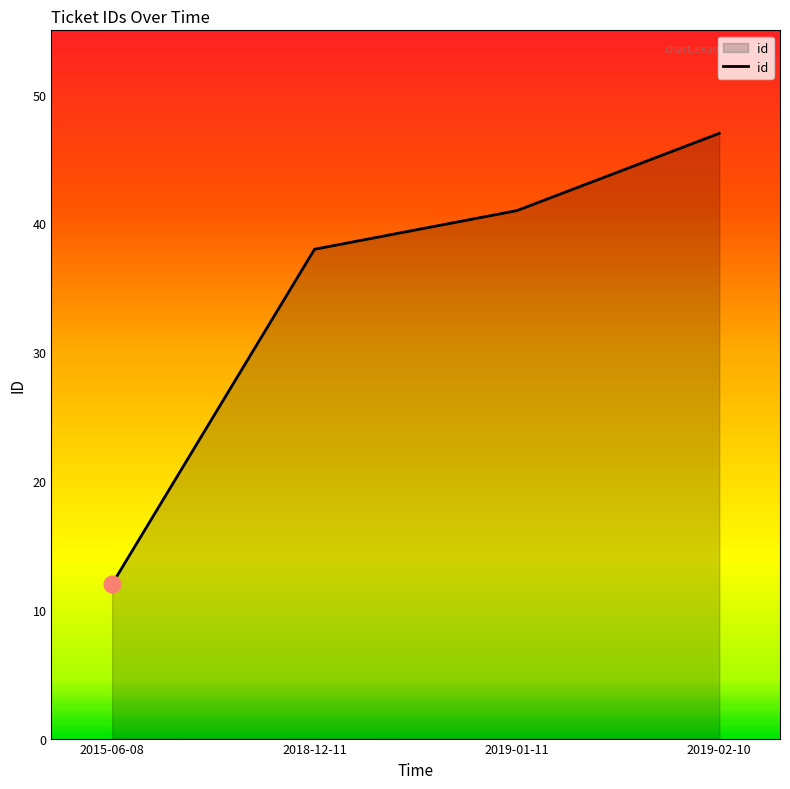

The chart shows a value of 38 at 2018-12-11. True or false?

True